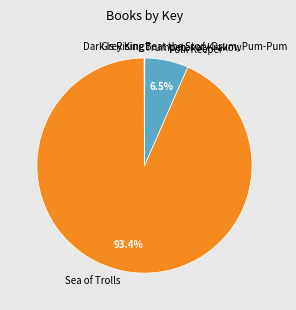

Is Sea of Trolls the majority of the pie?

Yes